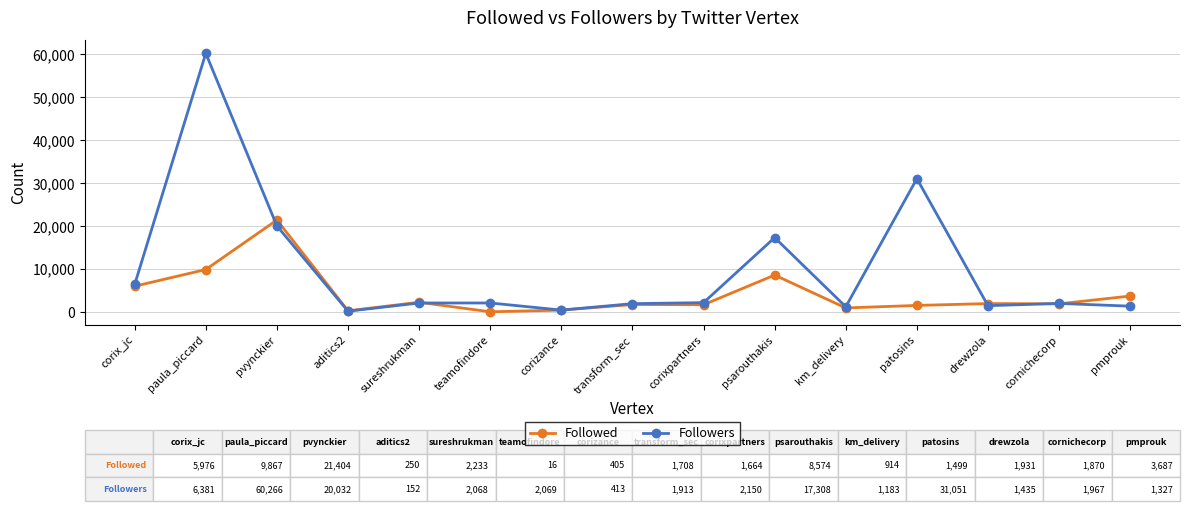

The value of Followed at sureshrukman is 2233. True or false?

True